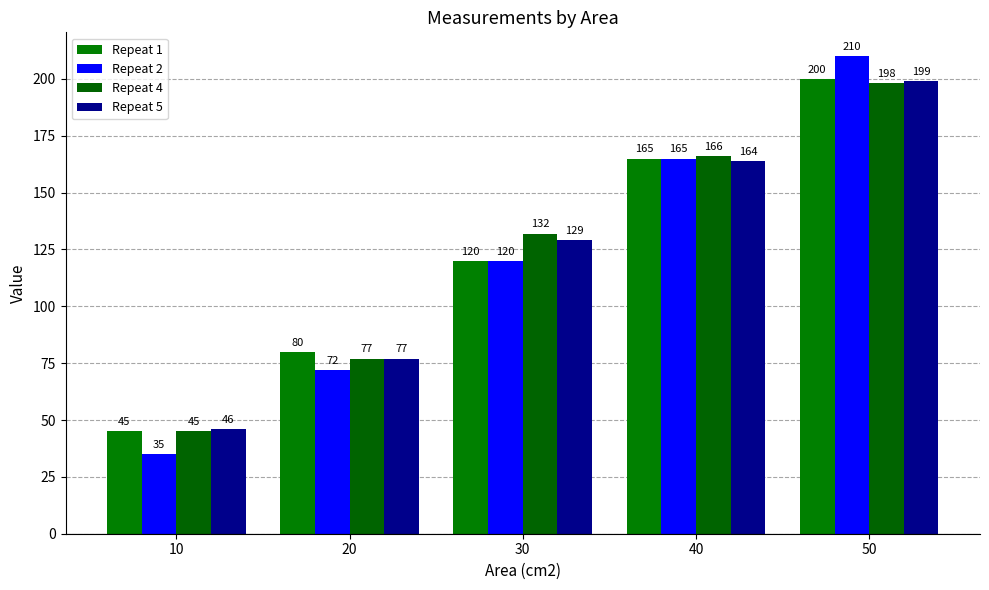

What is the difference between the Repeat 5 values at 50 and 30?

70